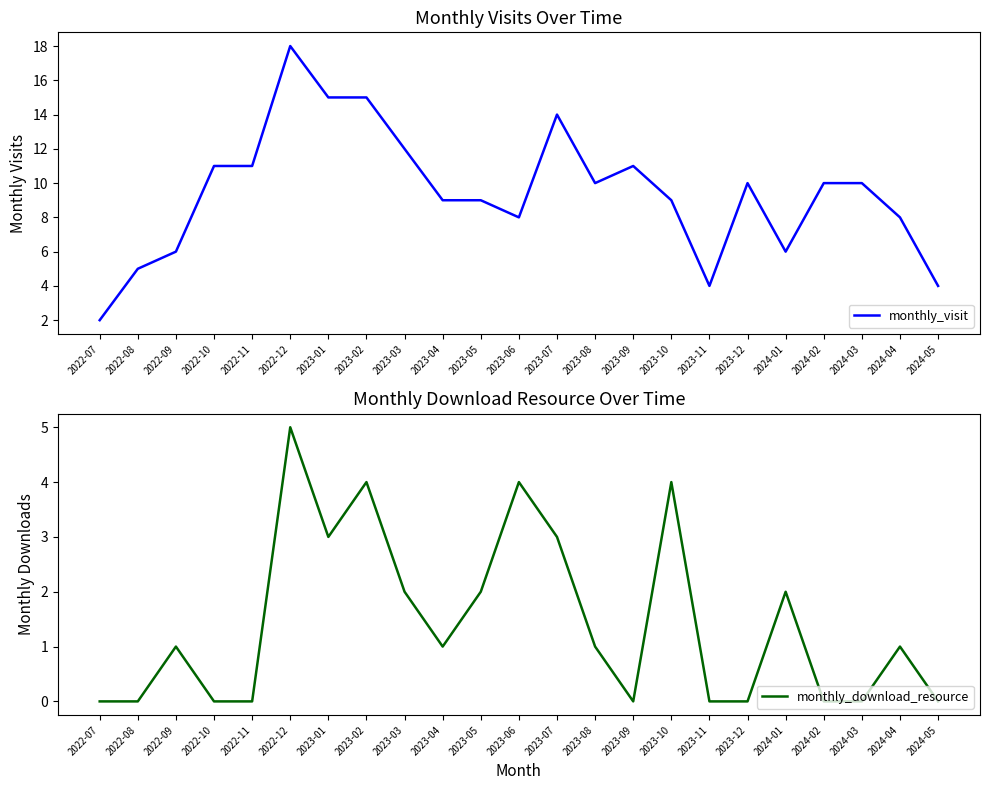

What is the sum of all monthly_download_resource values?

33